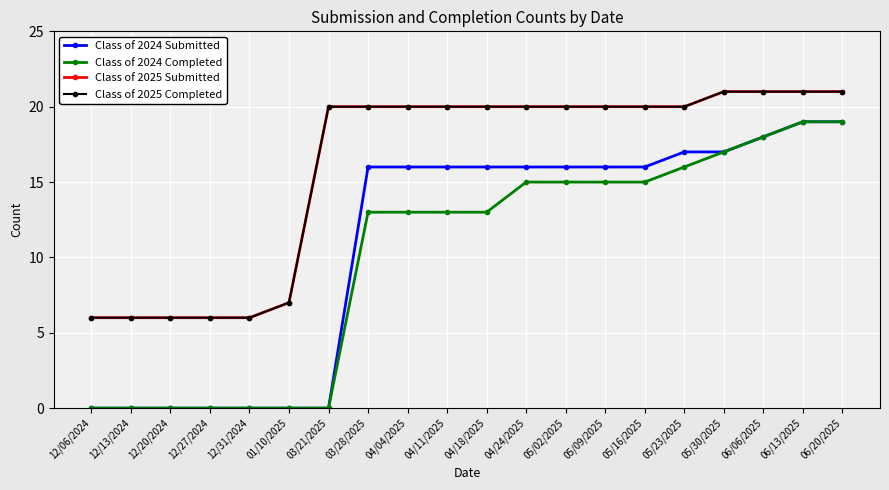

What is the average value of the Class of 2025 Completed series?

16